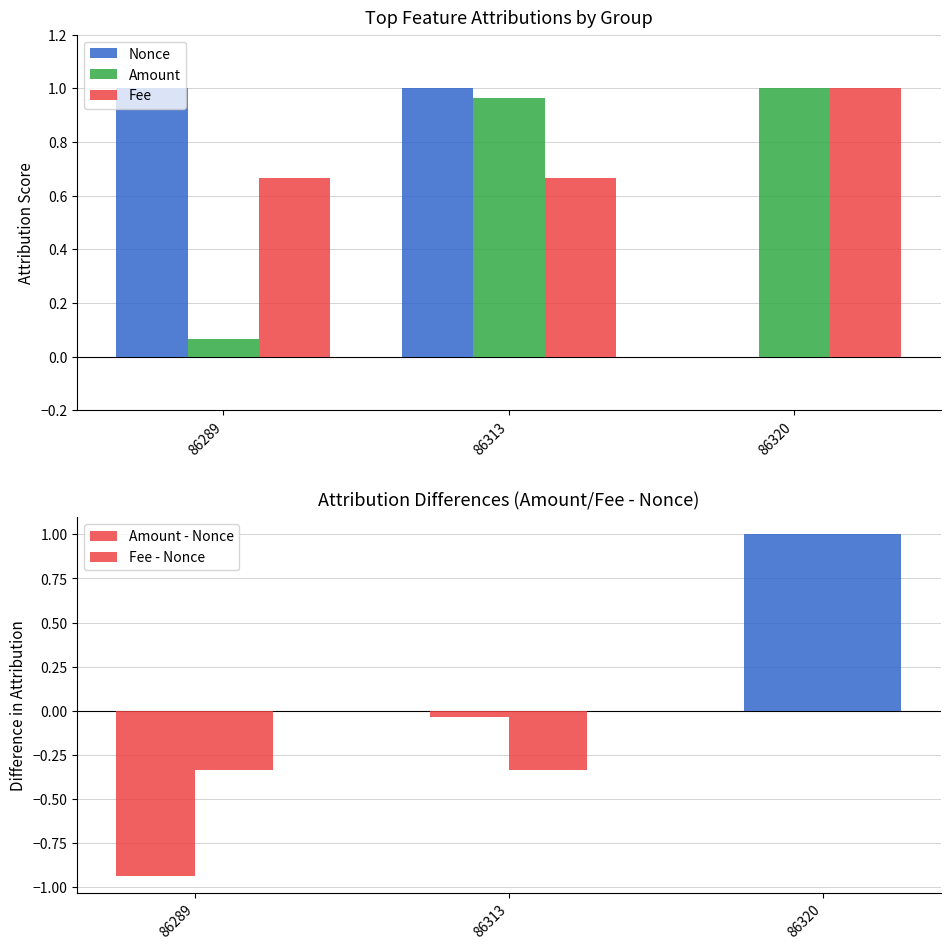

At which label does Amount reach its minimum?

86289